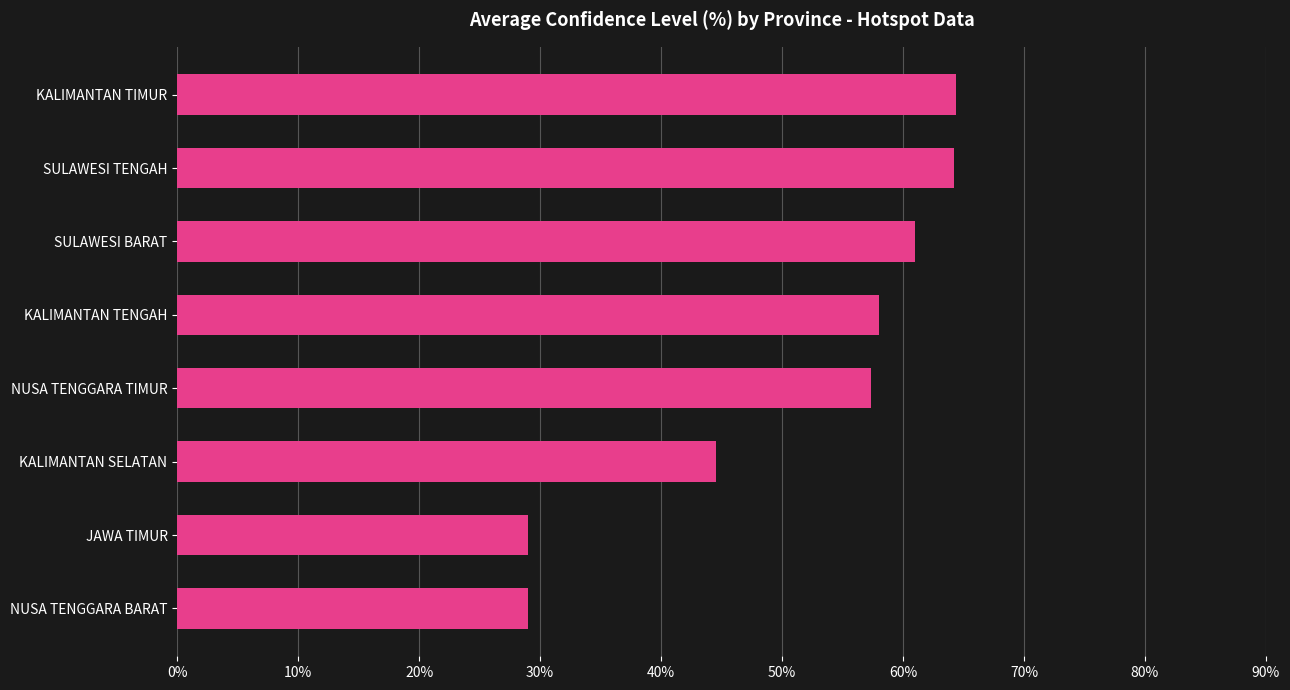

Is it true that the value at KALIMANTAN SELATAN is 20.6?

False